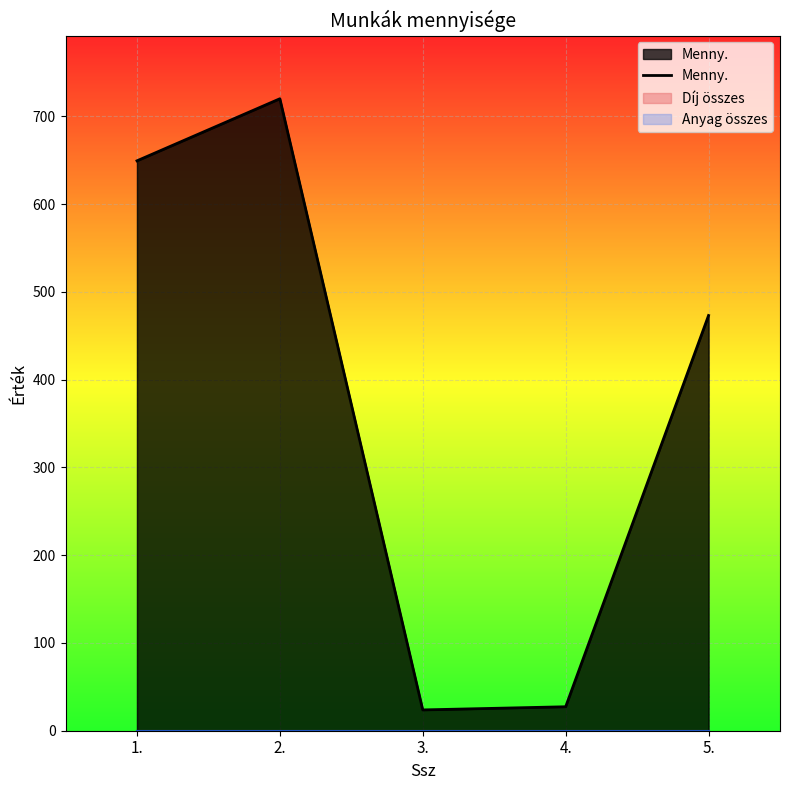

Reading left to right, transcribe all the data shown in this chart.

649.2	719.9	23.7	27.3	473.0